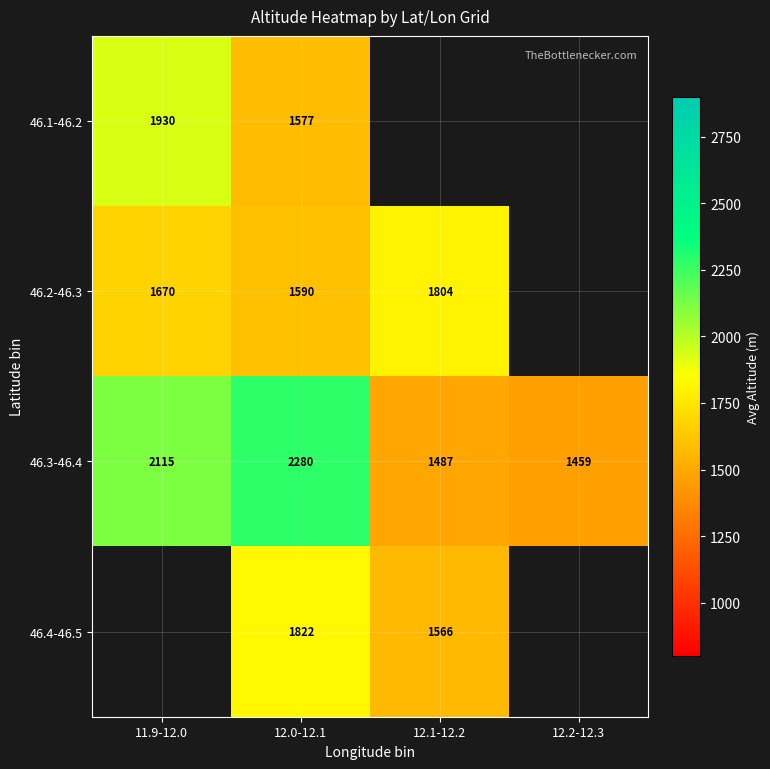

True or false: 46.1-46.2 has a value of 2592.6 at 11.9-12.0.

False